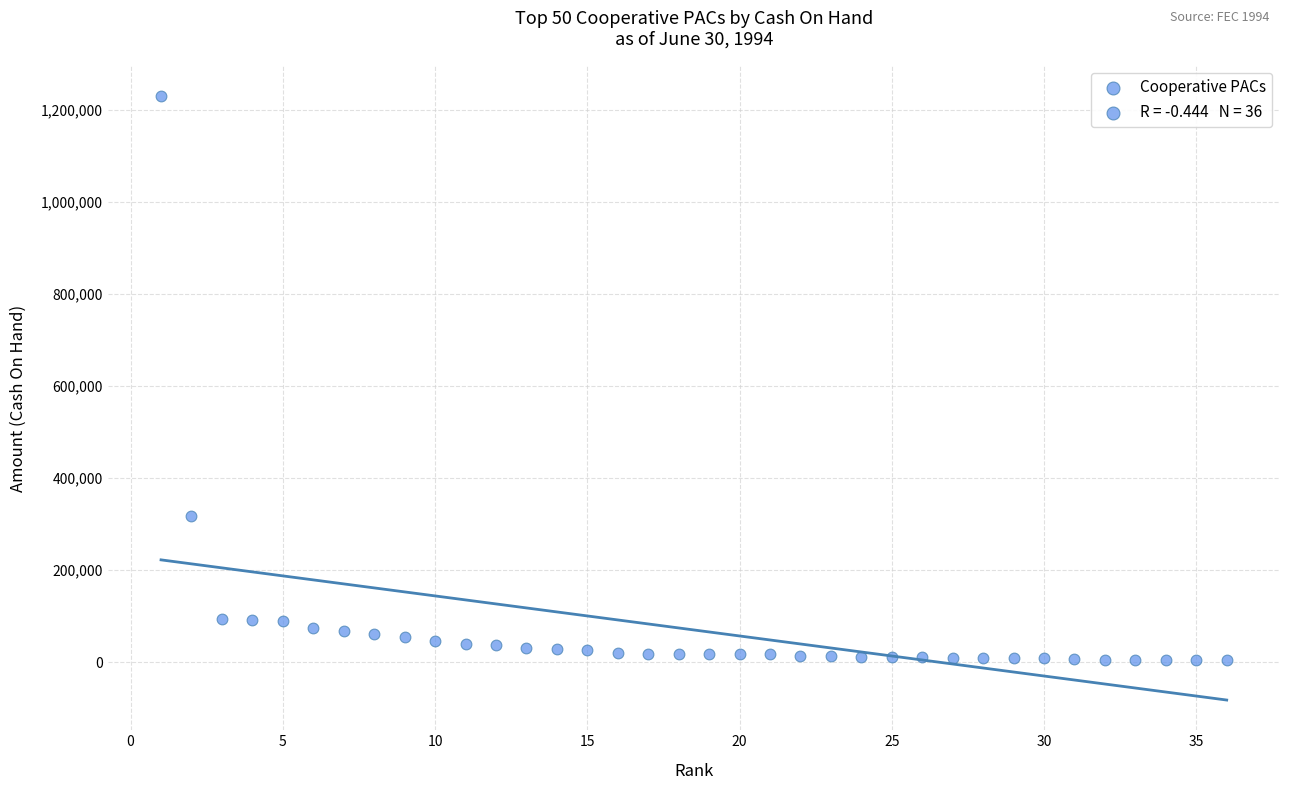

What is the range of X values (max minus min)?

35